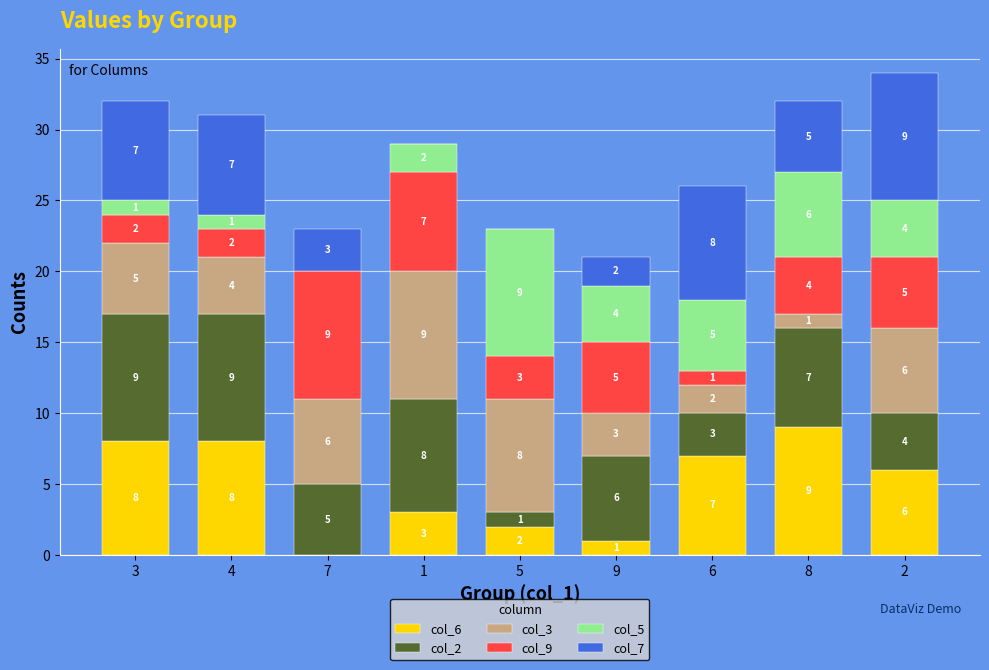

True or false: col_6 has a value of 3 at 1.

True